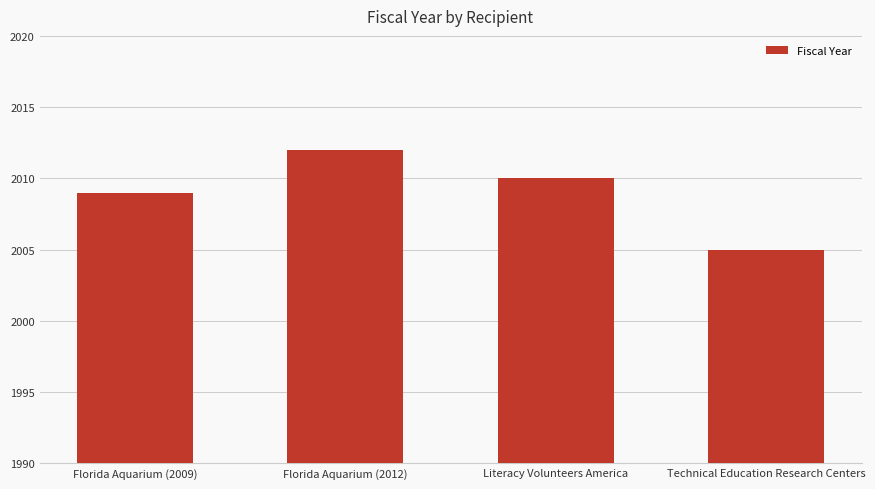

Which label corresponds to the smallest value in the chart?

Technical Education Research Centers